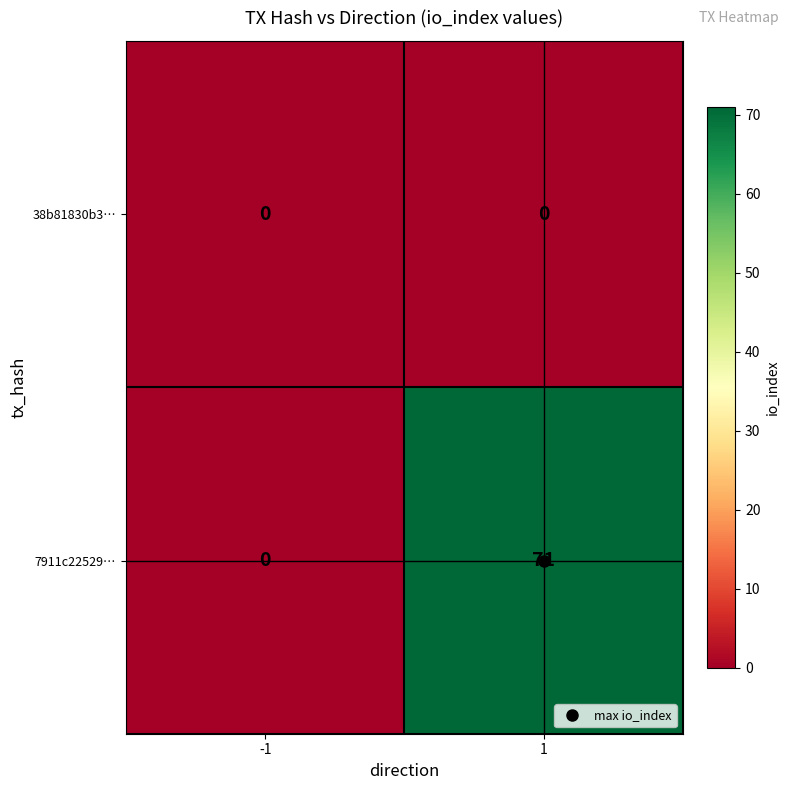

Which series has the widest spread of values?

7911c22529…